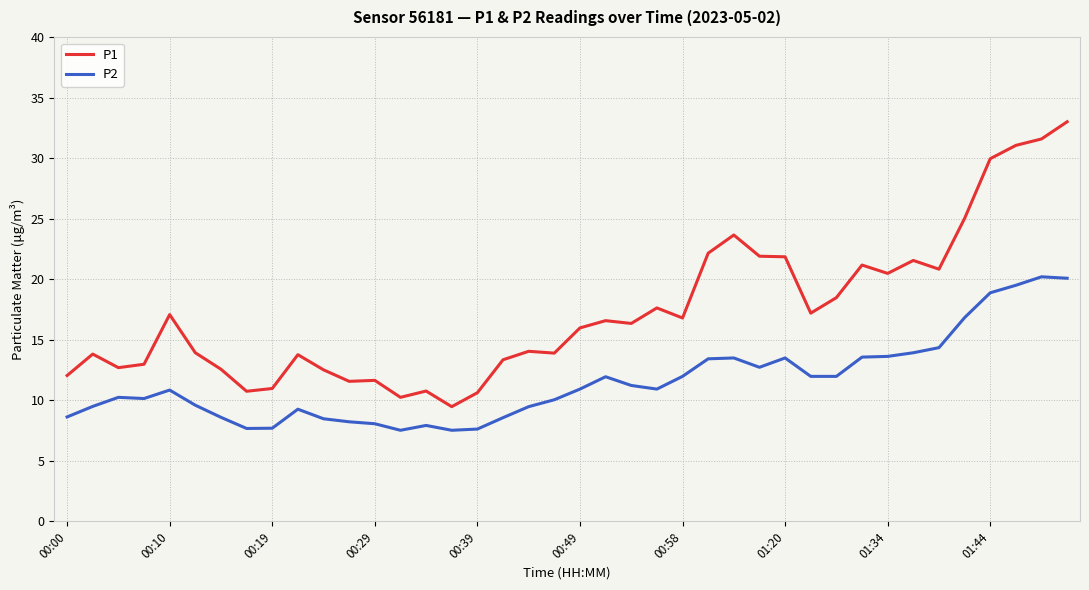

True or false: P2 and P1 intersect in this chart.

False